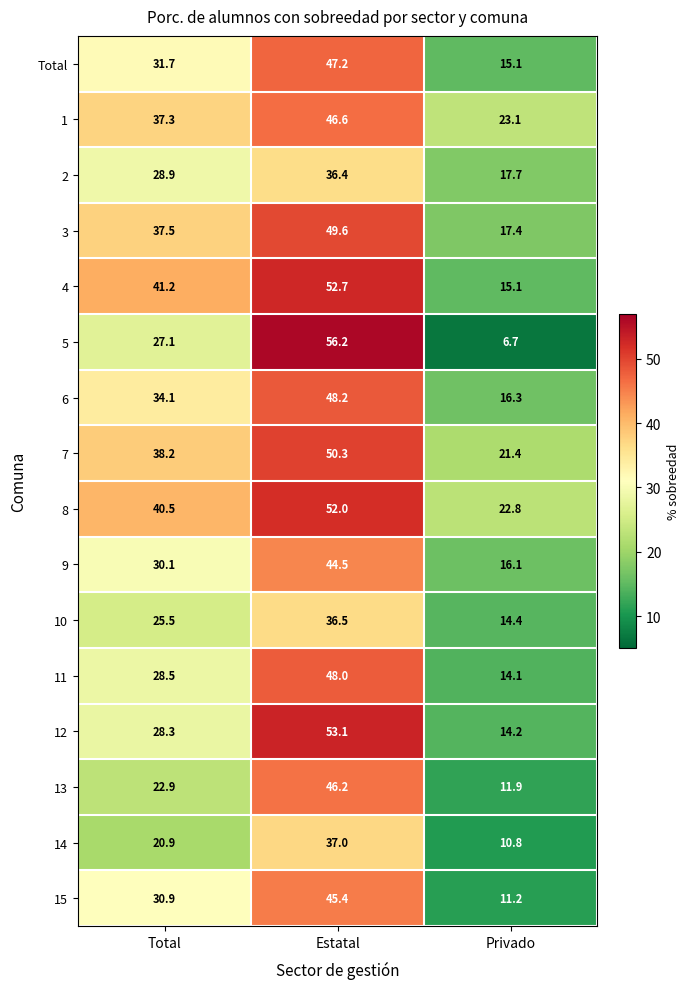

What is the difference between the highest and lowest values at Total?

20.3